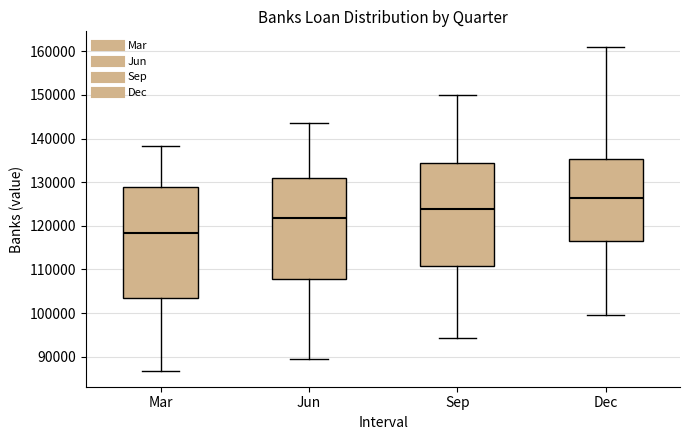

Reading left to right, read every box against the y-axis: the position of its median line, the range the box covers, and the ends of its whiskers. The values are not printed on the chart, so give them approximately, as read against the axis.

Mar: median 118000, box 103000 to 129000, whiskers 87000 to 138000
Jun: median 122000, box 108000 to 131000, whiskers 89000 to 144000
Sep: median 124000, box 111000 to 134000, whiskers 94000 to 150000
Dec: median 126000, box 117000 to 135000, whiskers 100000 to 161000